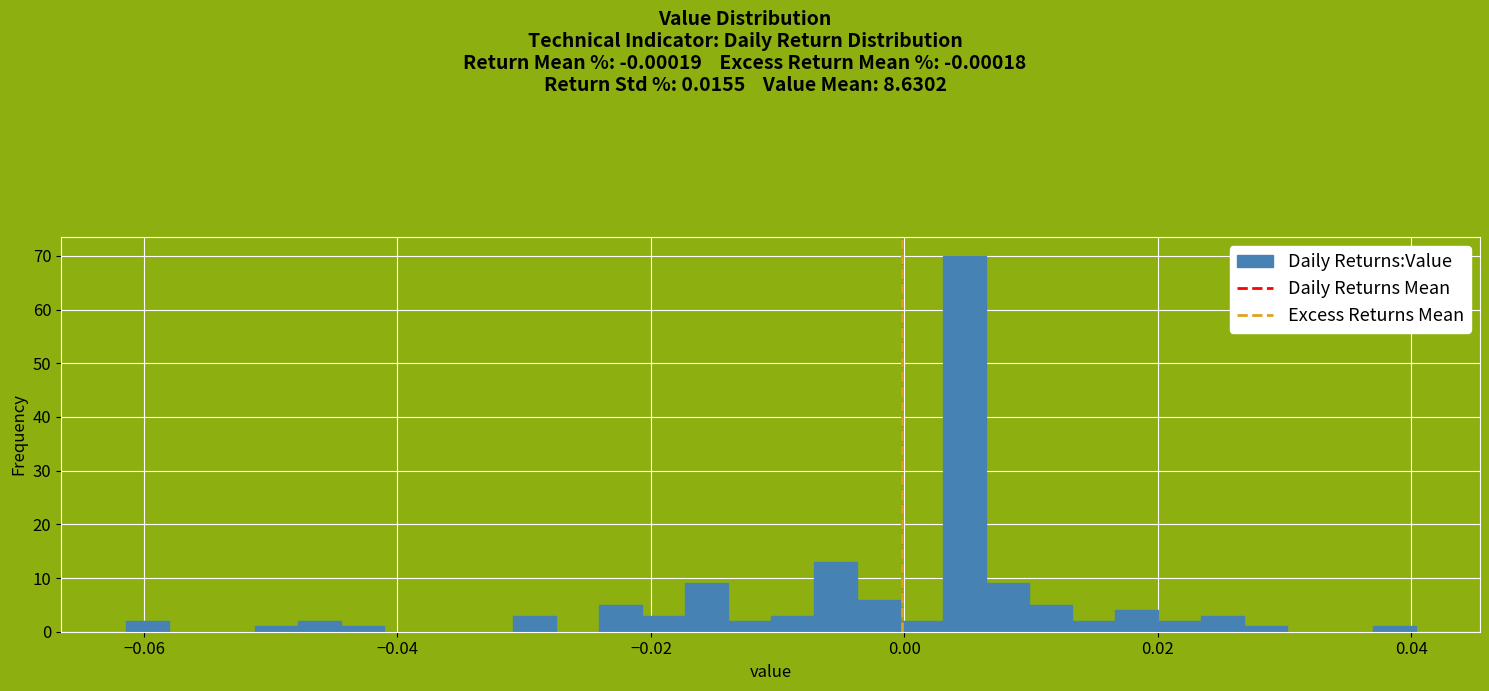

Around what value on the x-axis is the tallest bar? Give the approximate position of its centre, as read against the axis.

0.004